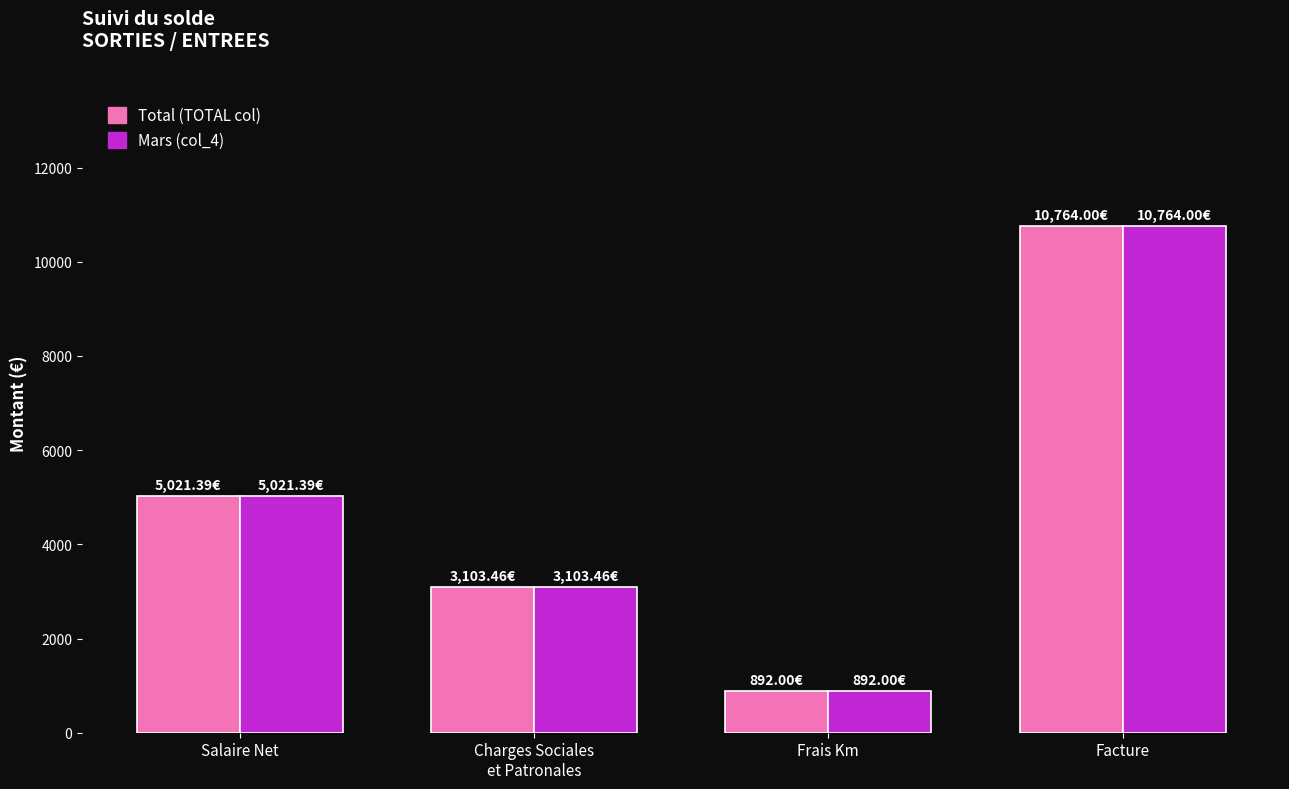

What is the difference between the maximum and second lowest values in the Total (TOTAL col) series?

7660.5